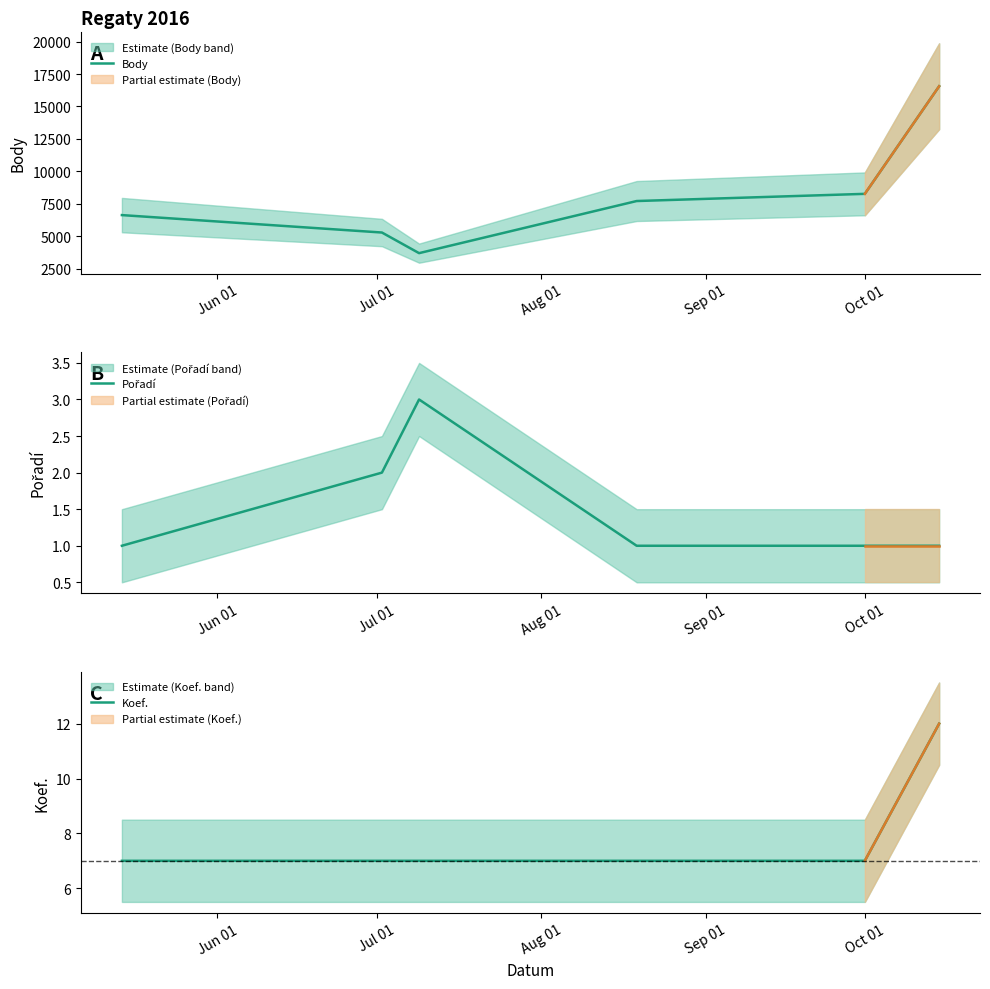

What is the maximum value for Body?

16557